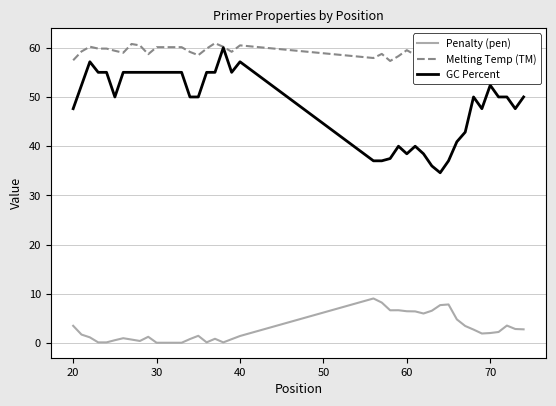

What is the sum of all Melting Temp (TM) values?

2365.2